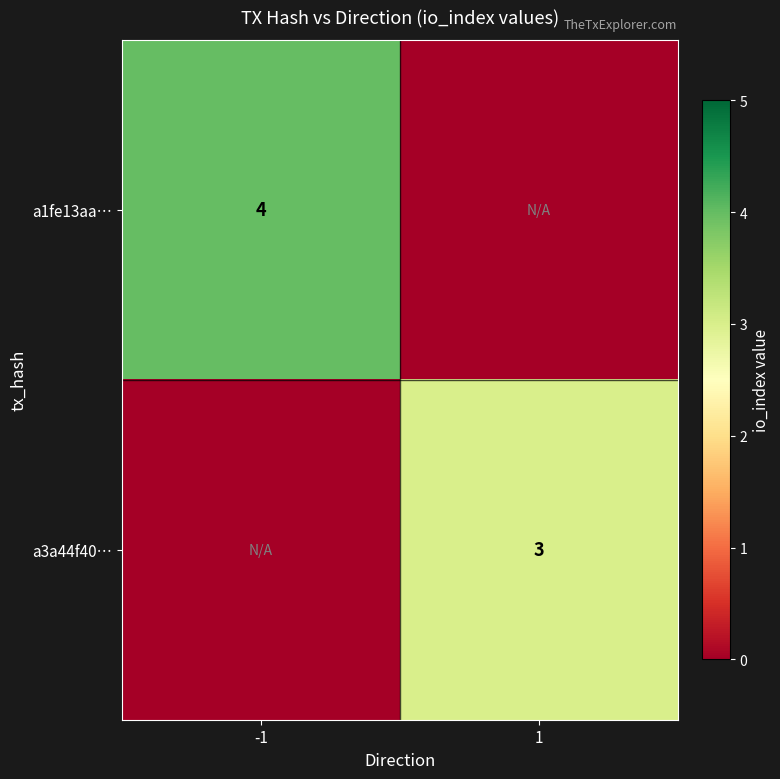

The a3a44f40… series shows 3 at 1. True or false?

True